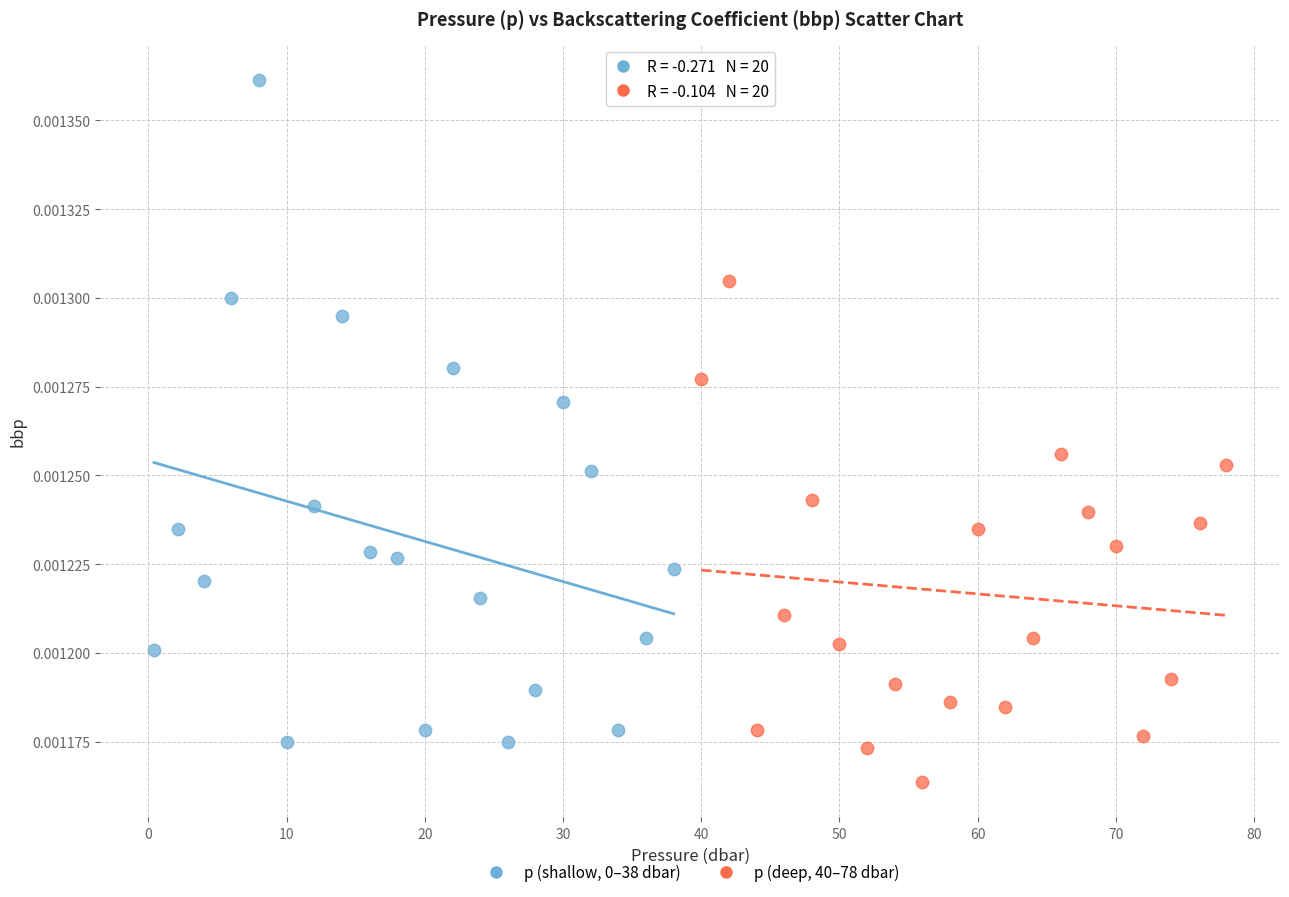

Which series reaches the minimum Y coordinate?

p (deep, 40–78 dbar)